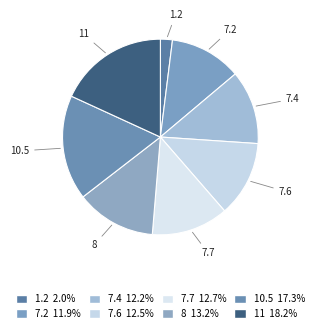

How many slices are in this pie chart?

8